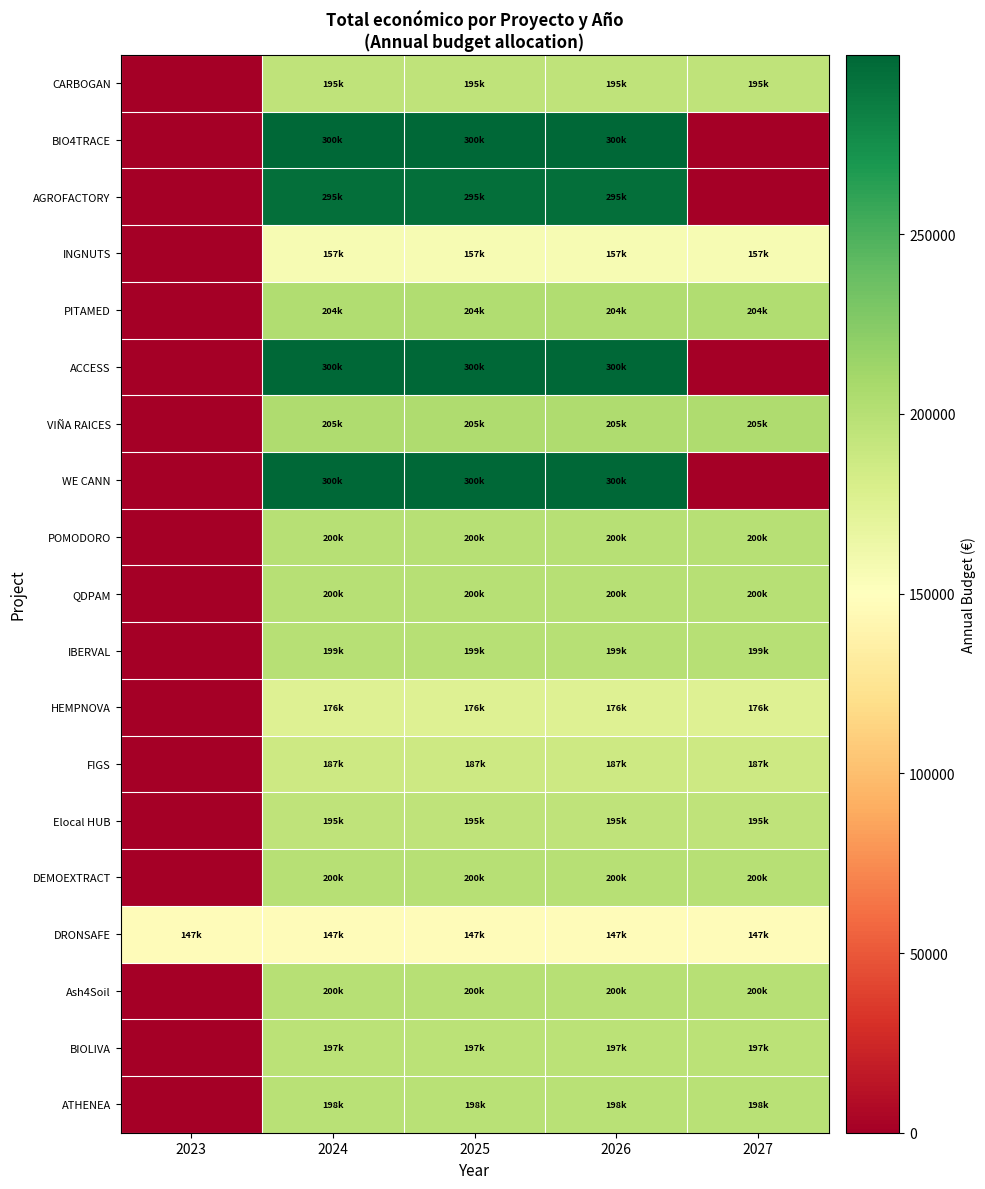

Which series has the widest spread of values?

ACCESS